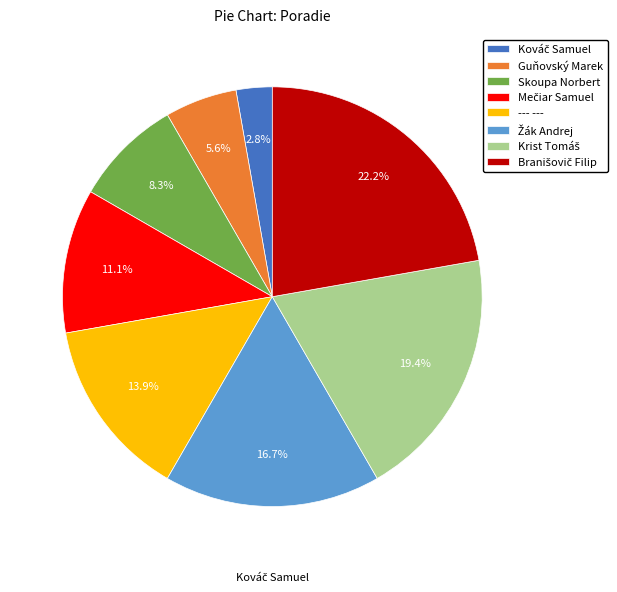

Does any single category account for the majority?

No